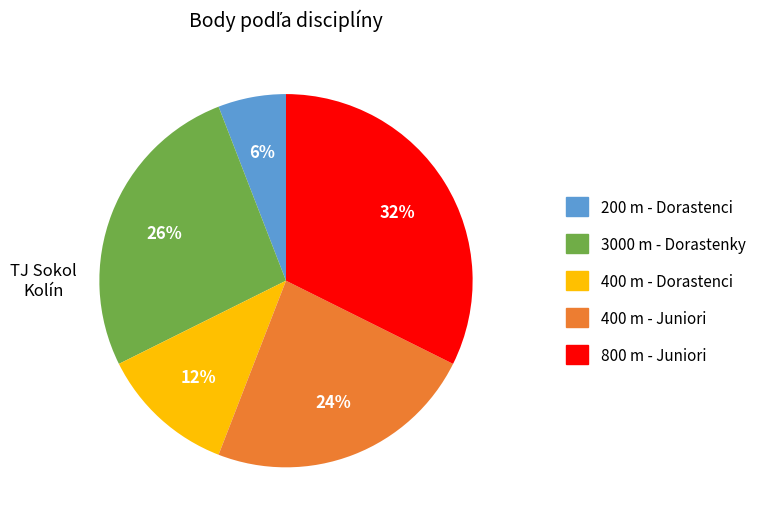

Which has a higher value, 3000 m - Dorastenky or 200 m - Dorastenci?

3000 m - Dorastenky